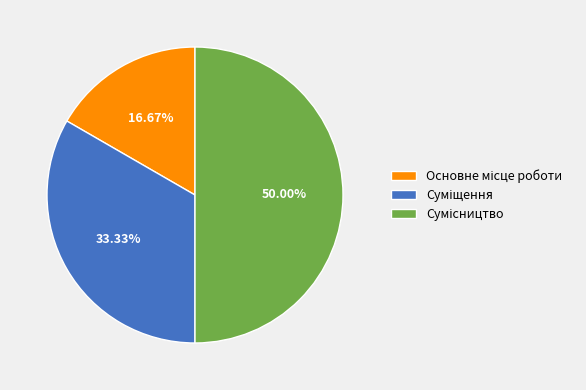

True or false: Суміщення accounts for 28% of the total.

False